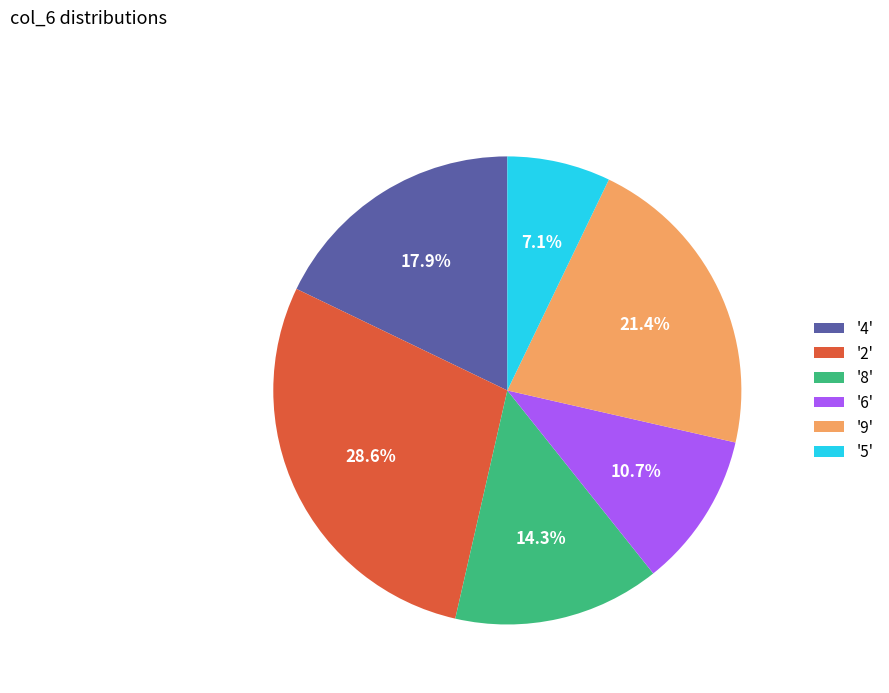

What is the largest slice in the pie chart?

'2'